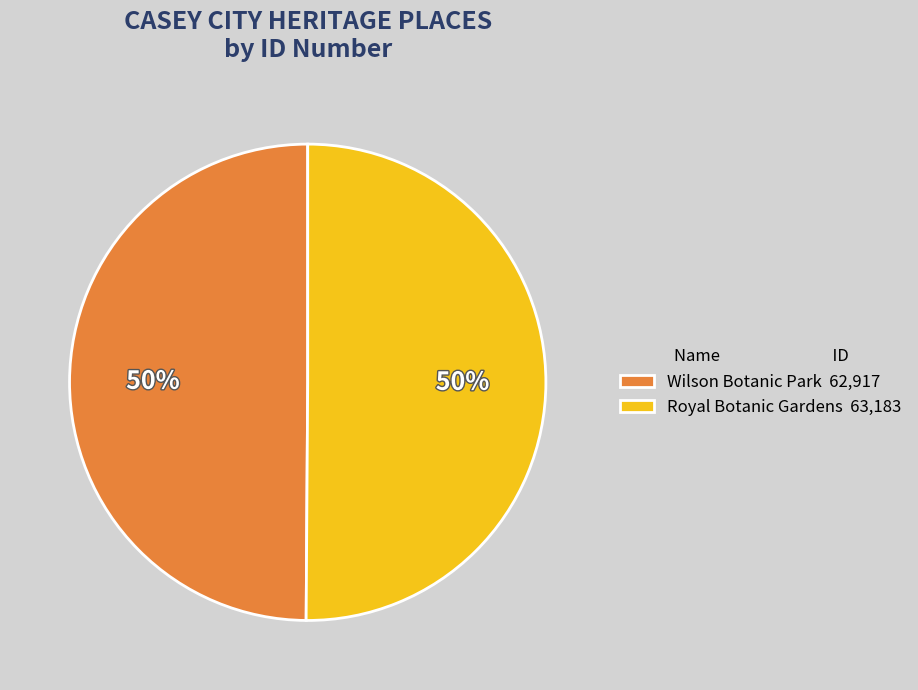

Is the sum of Royal Botanic Gardens and Wilson Botanic Park greater than half?

Yes